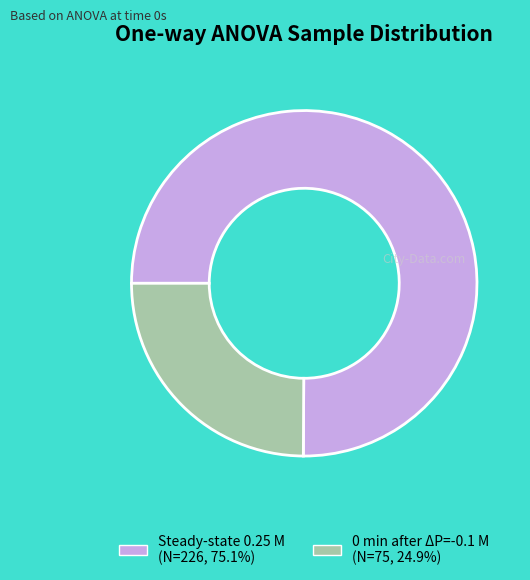

Do 0 min after ΔP=-0.1 M and Steady-state 0.25 M together represent more than half of the pie?

Yes